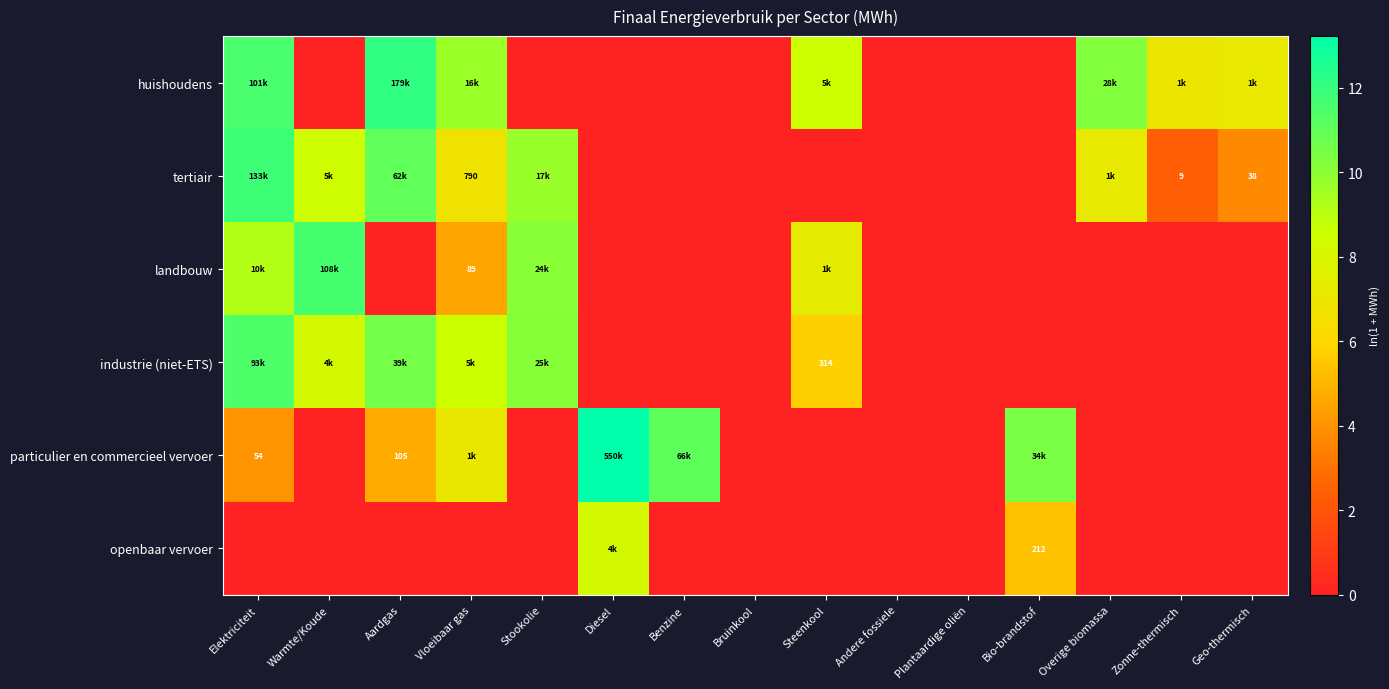

What is the difference between the maximum and minimum values in the landbouw series?

11.6